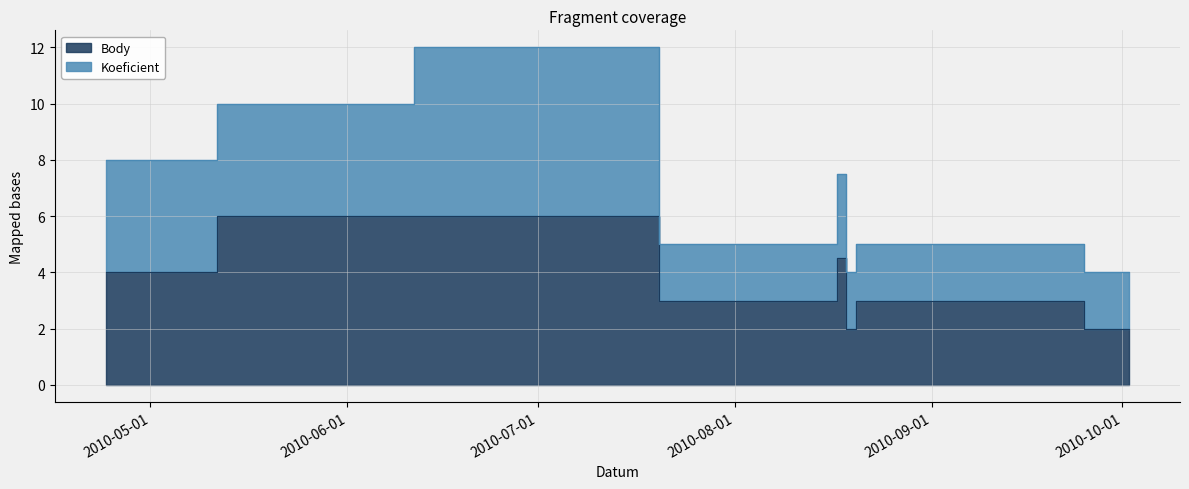

How many interior local valleys (lower than both neighbors) does the data have?

1